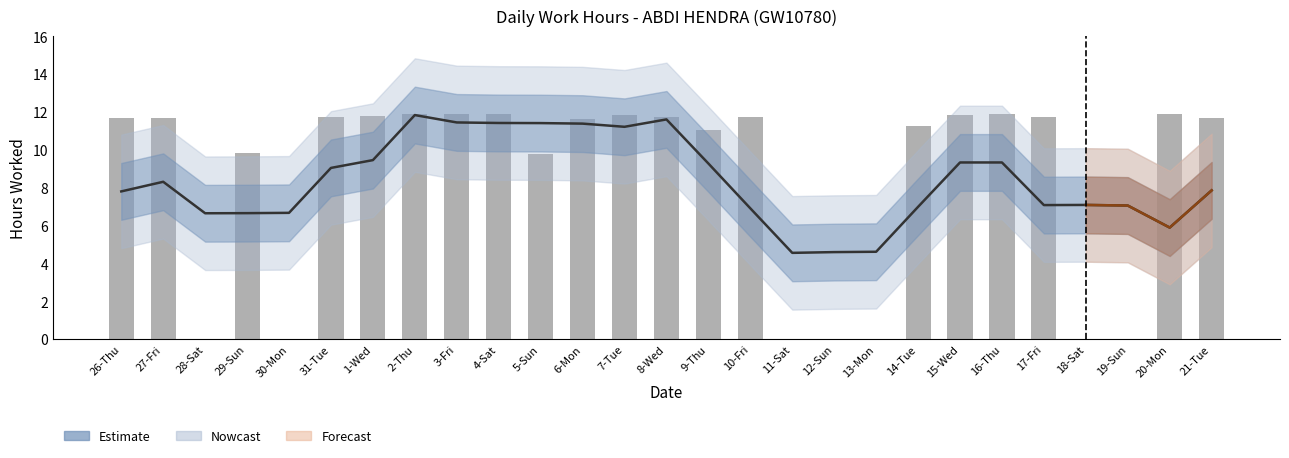

At how many categories does at least one series exceed 3?

27